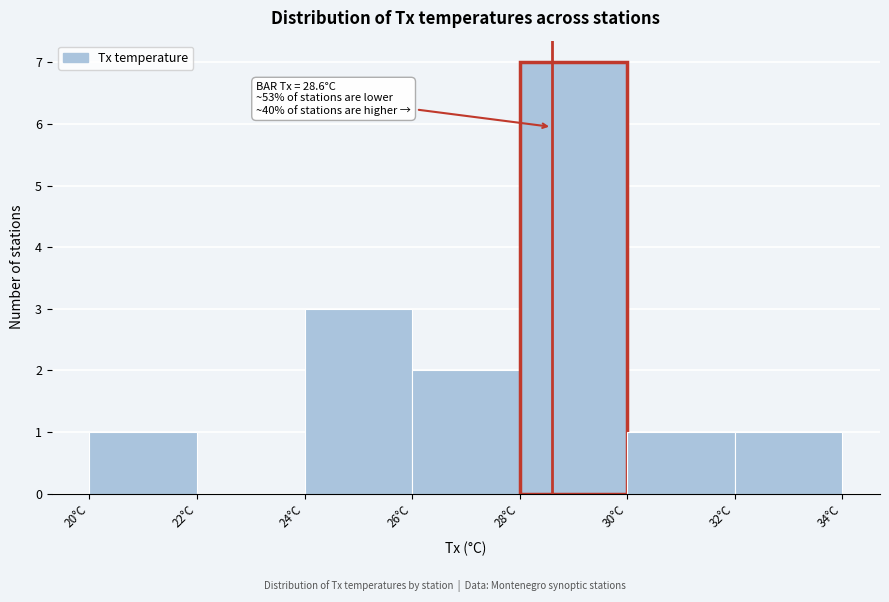

Over which range of the x-axis is the bar tallest?

28 to 30